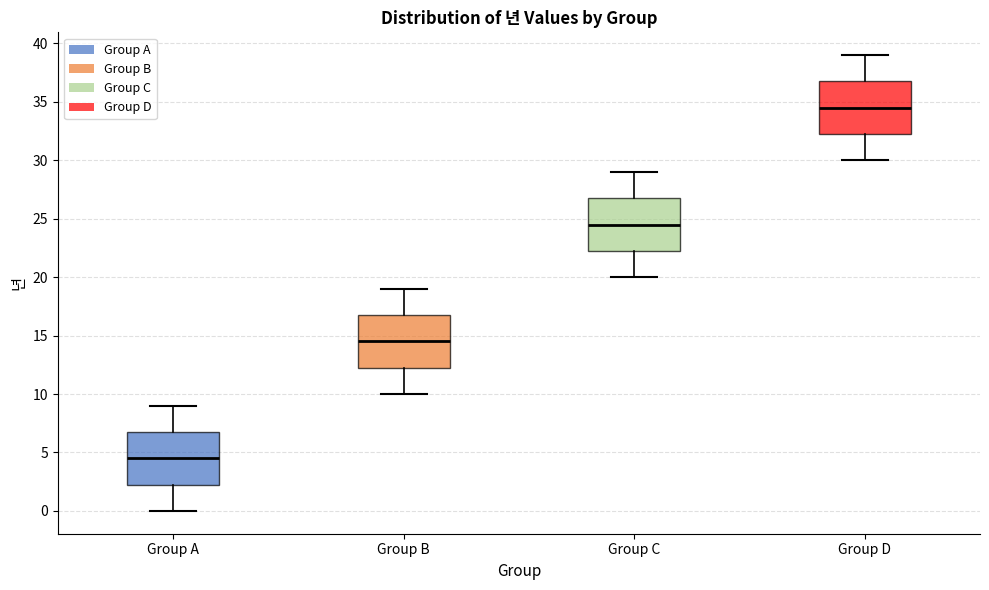

Which box's median line is the lowest?

Group A